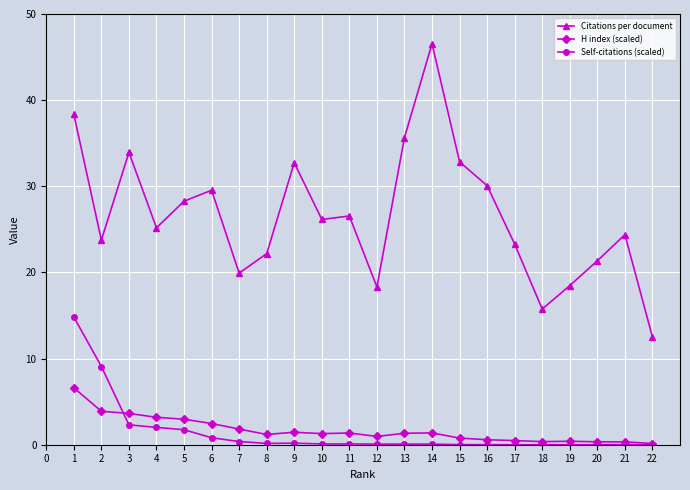

What is the approximate value of H index (scaled) at 13?

1.3